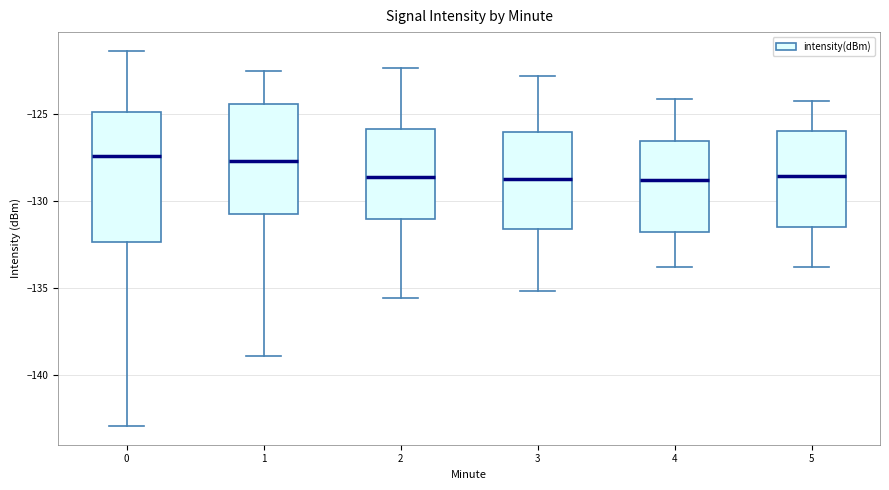

Where does the upper whisker of the box at x = 2 end on the y-axis? The values are not printed on the chart, so give them approximately, as read against the axis.

-122.5